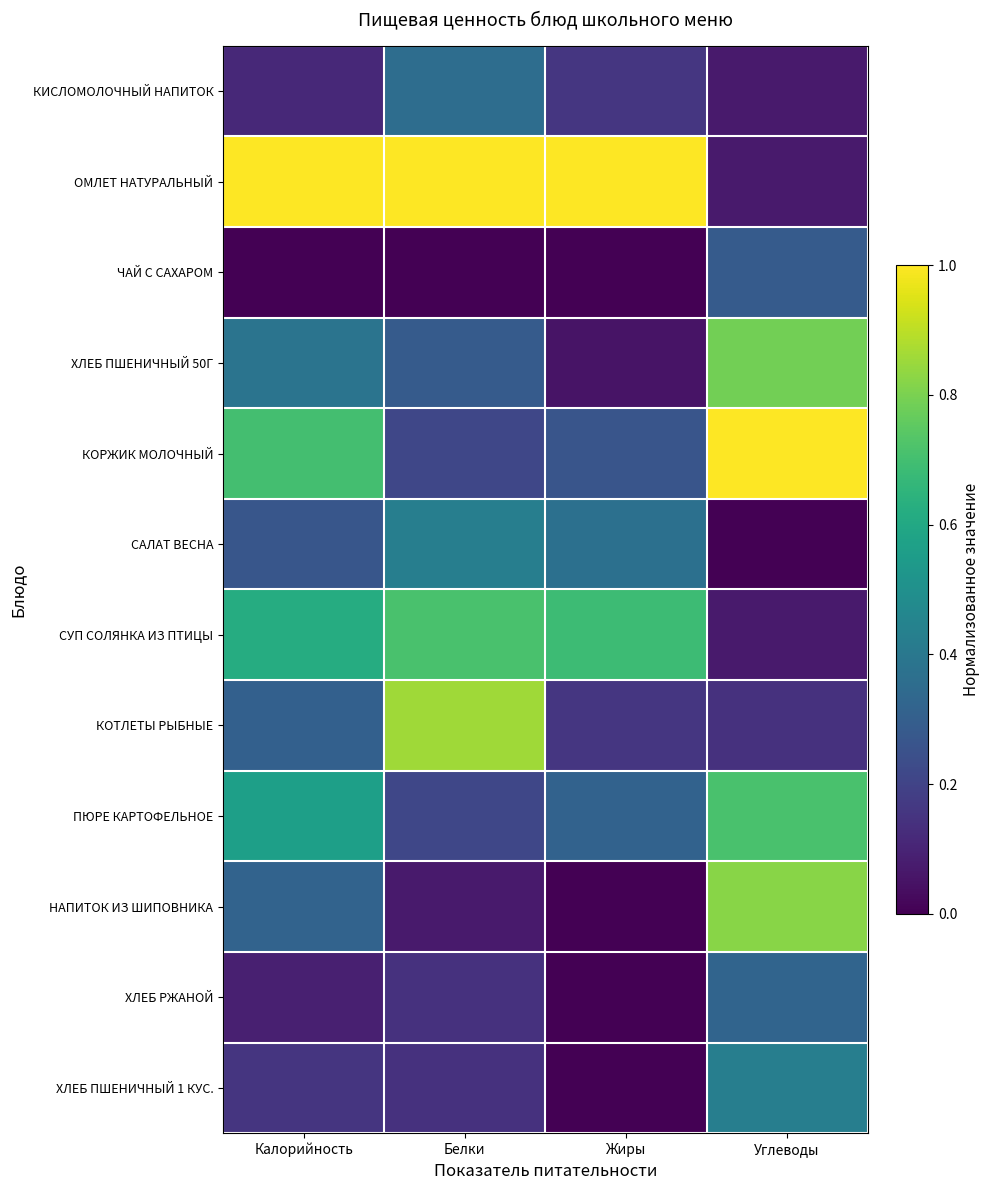

Reading right to left, what are all the values shown in this chart?

КИСЛОМОЛОЧНЫЙ НАПИТОК: Углеводы=0.1	Жиры=0.2	Белки=0.4	Калорийность=0.1
ОМЛЕТ НАТУРАЛЬНЫЙ: Углеводы=0.1	Жиры=1.0	Белки=1.0	Калорийность=1.0
ЧАЙ С САХАРОМ: Углеводы=0.3	Жиры=0.0	Белки=0.0	Калорийность=0.0
ХЛЕБ ПШЕНИЧНЫЙ 50Г: Углеводы=0.8	Жиры=0.1	Белки=0.3	Калорийность=0.4
КОРЖИК МОЛОЧНЫЙ: Углеводы=1.0	Жиры=0.3	Белки=0.2	Калорийность=0.7
САЛАТ ВЕСНА: Углеводы=0.0	Жиры=0.4	Белки=0.4	Калорийность=0.3
СУП СОЛЯНКА ИЗ ПТИЦЫ: Углеводы=0.1	Жиры=0.7	Белки=0.7	Калорийность=0.6
КОТЛЕТЫ РЫБНЫЕ: Углеводы=0.1	Жиры=0.2	Белки=0.9	Калорийность=0.3
ПЮРЕ КАРТОФЕЛЬНОЕ: Углеводы=0.7	Жиры=0.3	Белки=0.2	Калорийность=0.6
НАПИТОК ИЗ ШИПОВНИКА: Углеводы=0.8	Жиры=0.0	Белки=0.1	Калорийность=0.3
ХЛЕБ РЖАНОЙ: Углеводы=0.3	Жиры=0.0	Белки=0.1	Калорийность=0.1
ХЛЕБ ПШЕНИЧНЫЙ 1 КУС.: Углеводы=0.4	Жиры=0.0	Белки=0.1	Калорийность=0.2